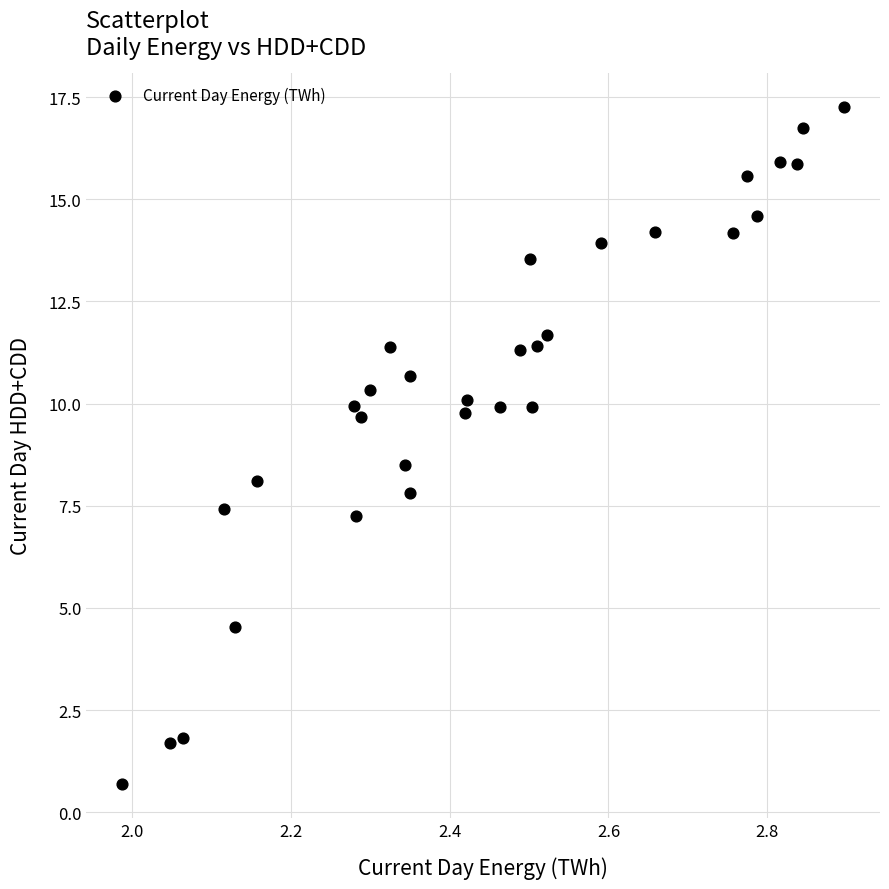

What is the range of X values (max minus min)?

0.9